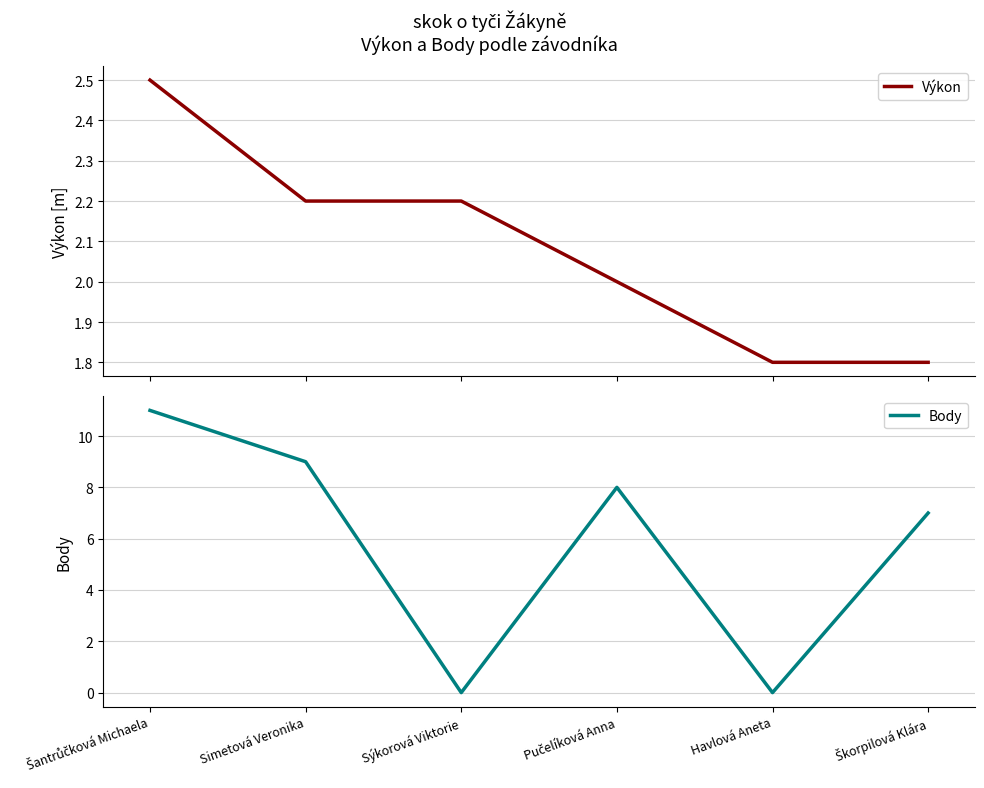

Reading left to right, transcribe all the data shown in this chart.

Výkon: 2.5	2.2	2.2	2.0	1.8	1.8
Body: 11.0	9.0	0.0	8.0	0.0	7.0